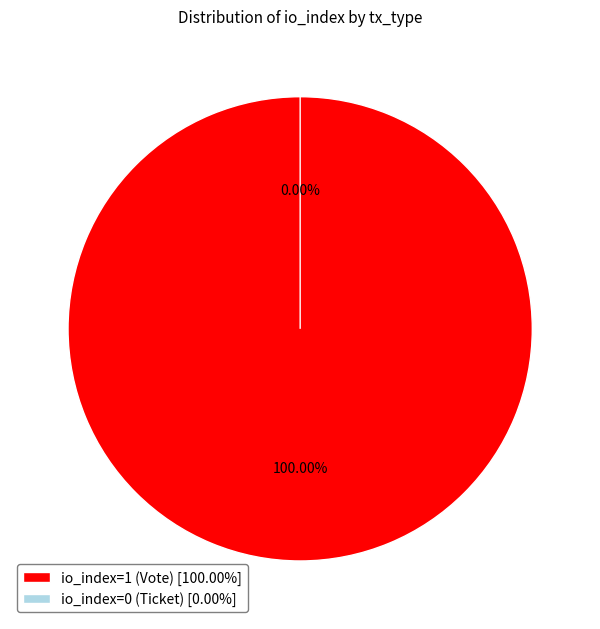

True or false: io_index=0 (Ticket) accounts for 0% of the total.

True